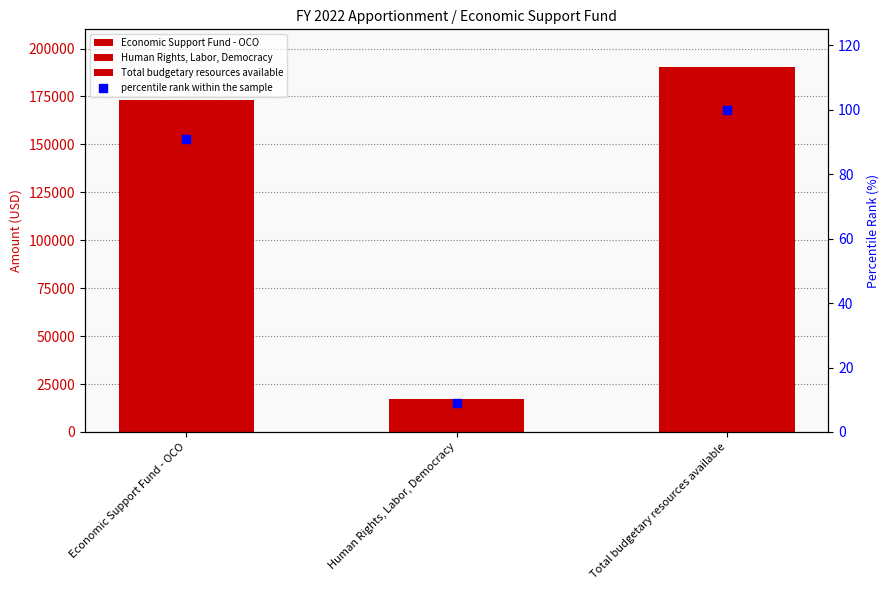

Between Human Rights, Labor, Democracy and Economic Support Fund - OCO, which is larger?

Economic Support Fund - OCO